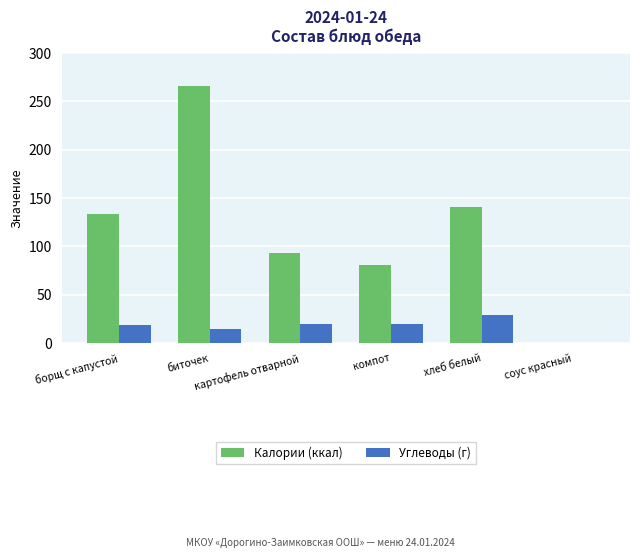

What is the greatest value displayed?

265.7